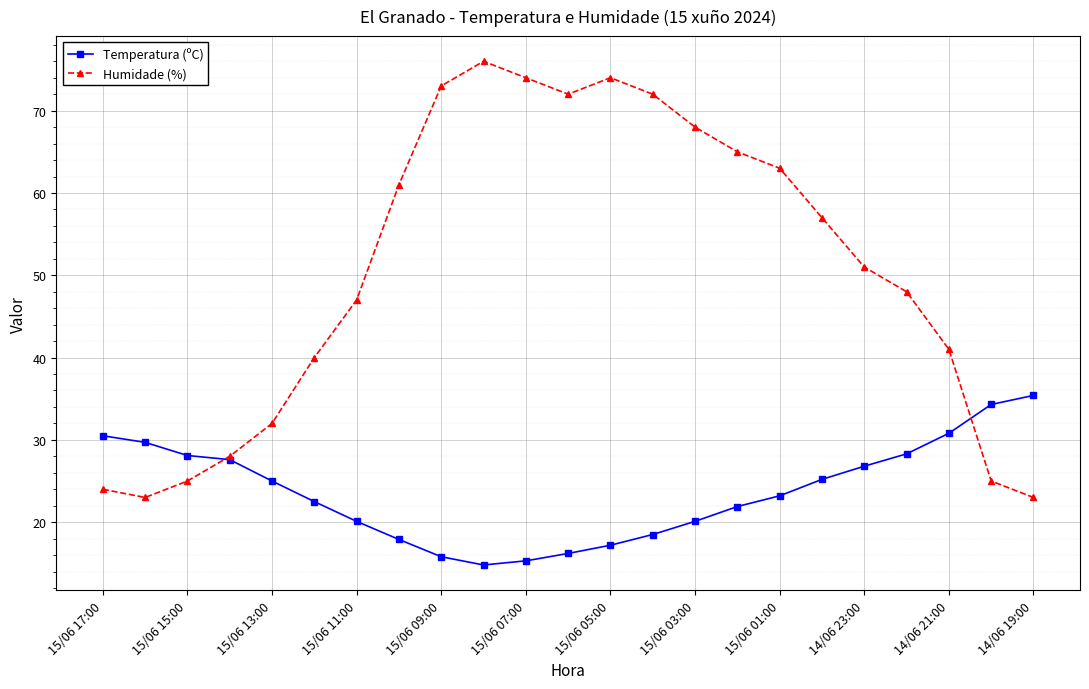

List the series in order of their peak value, highest first.

Humidade (%), Temperatura (ºC)